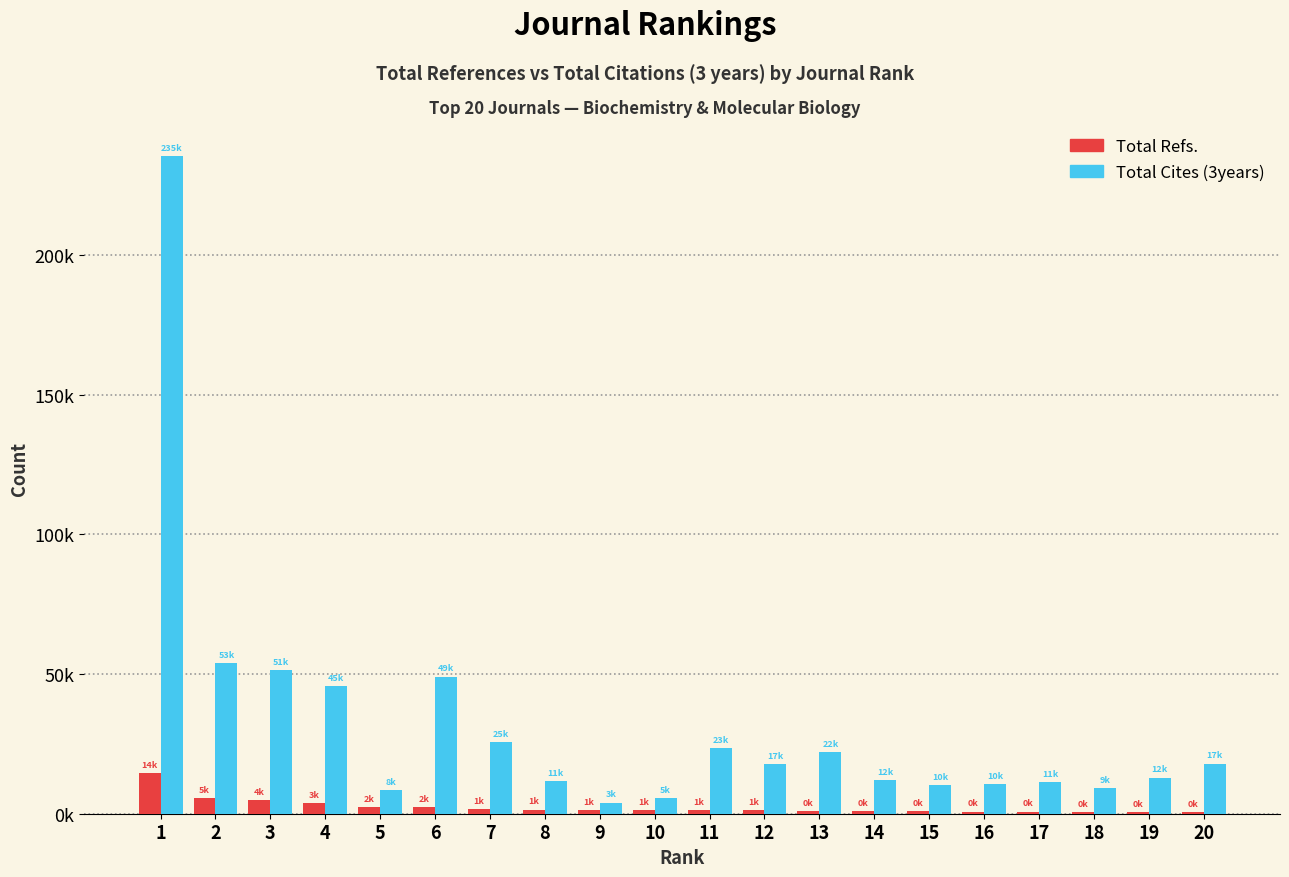

Are the bars grouped side by side (vs. stacked)?

Yes